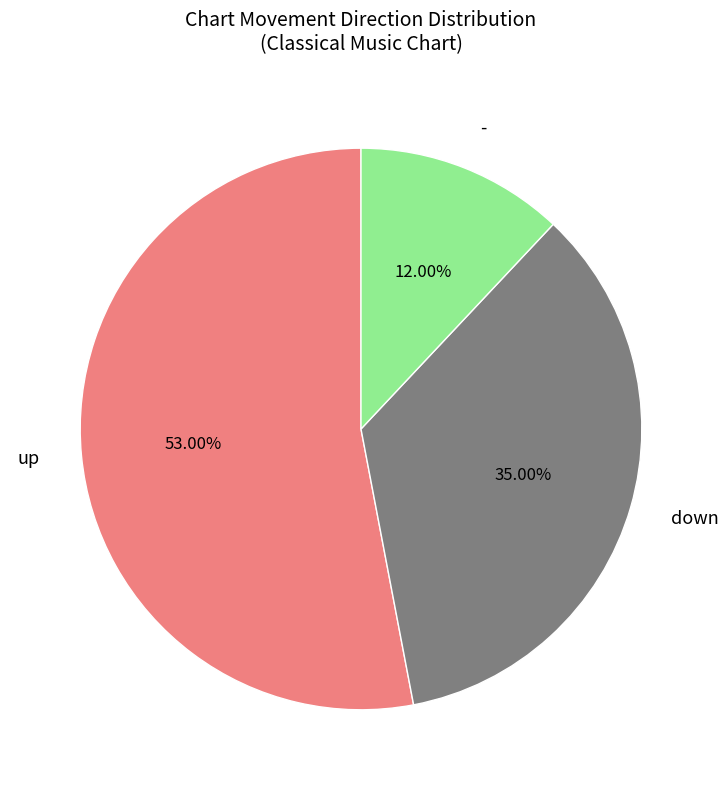

Which category accounts for the majority?

up